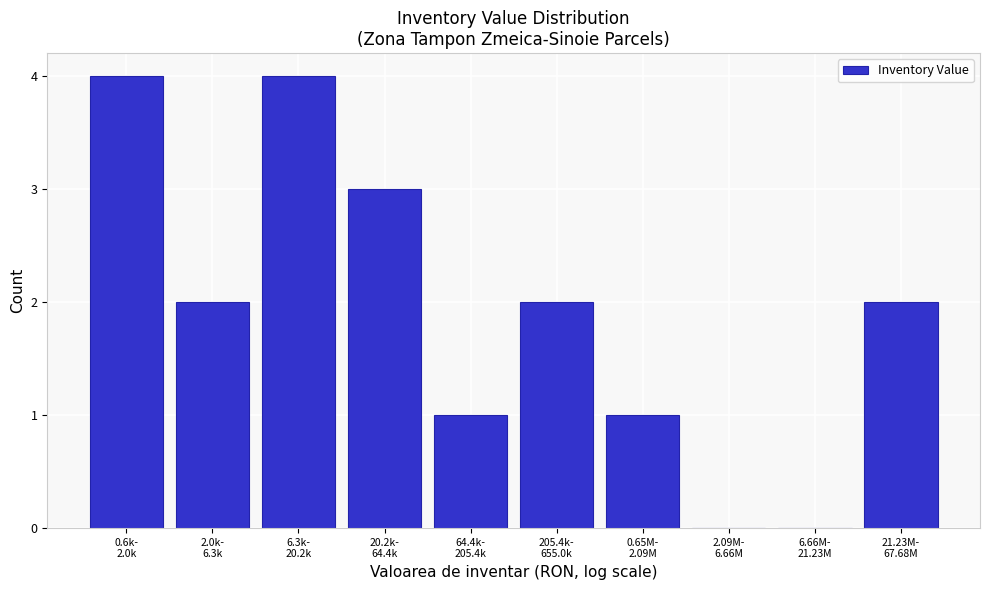

What is the sum of all values?

19